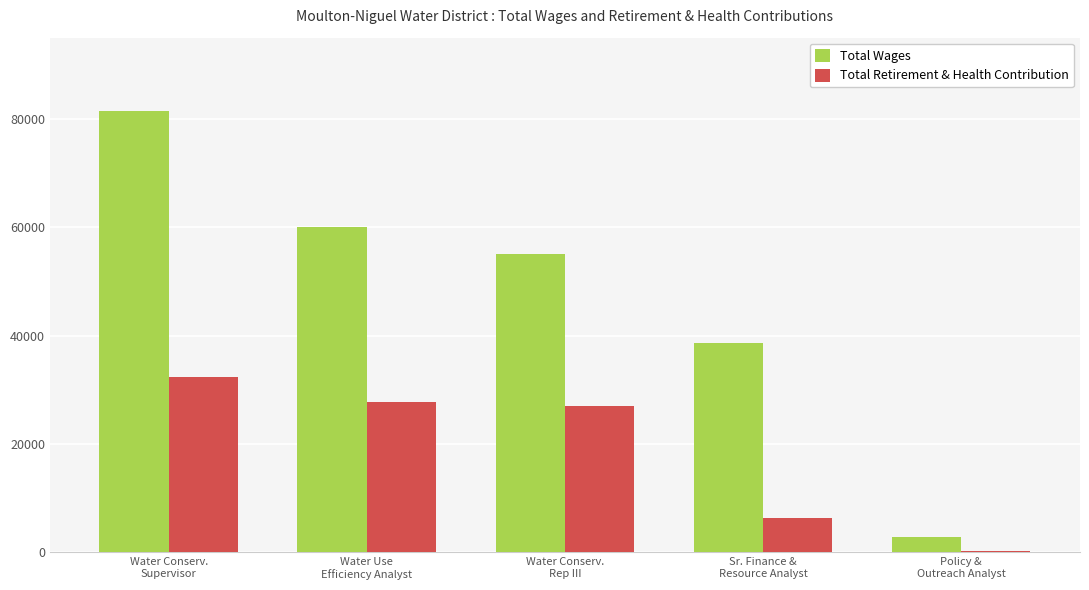

The Total Wages series shows 2875 at Policy &
Outreach Analyst. True or false?

True